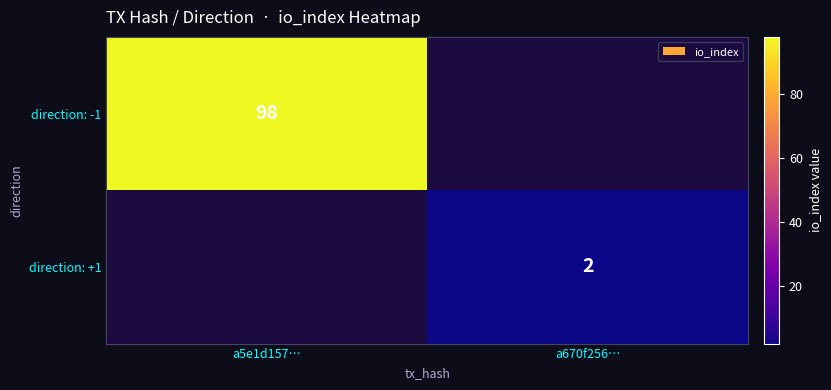

True or false: direction: -1 has a value of 166.8 at a5e1d157….

False